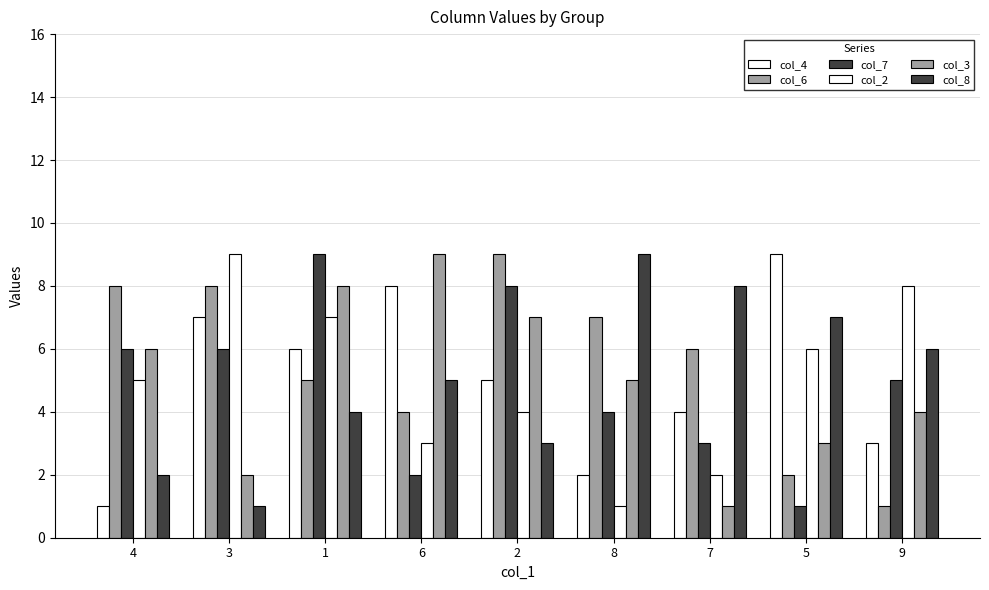

List the labels in order of col_8 value, smallest first.

3, 4, 2, 1, 6, 9, 5, 7, 8